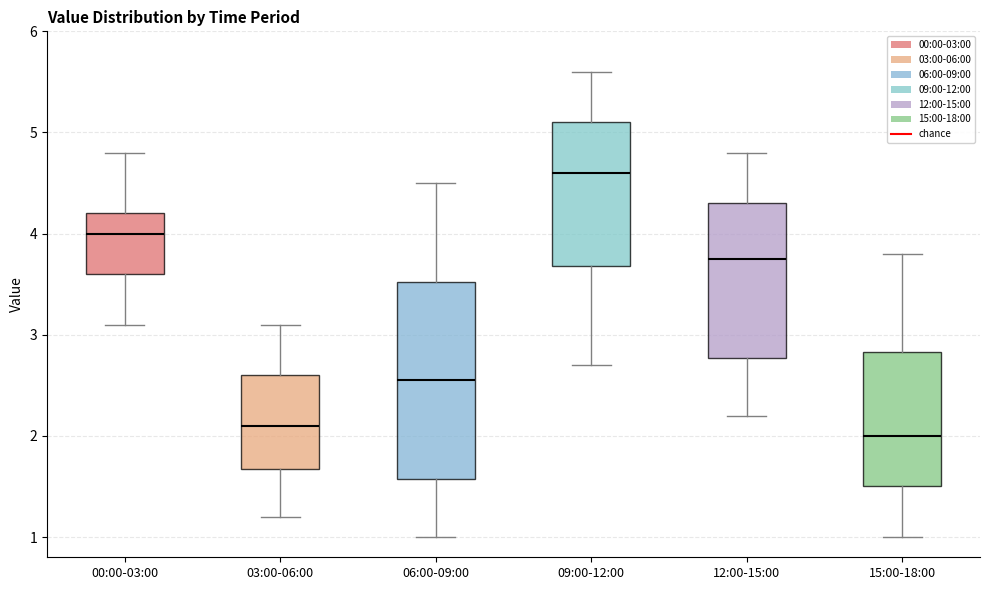

Reading left to right, transcribe this box plot: for each box, give where its median line is, the range the box spans, and where its two whiskers end, as read against the y-axis. The values are not printed on the chart, so give them approximately, as read against the axis.

00:00-03:00: median 4.0, box 3.6 to 4.2, whiskers 3.1 to 4.8
03:00-06:00: median 2.1, box 1.7 to 2.6, whiskers 1.2 to 3.1
06:00-09:00: median 2.6, box 1.6 to 3.5, whiskers 1.0 to 4.5
09:00-12:00: median 4.6, box 3.7 to 5.1, whiskers 2.7 to 5.6
12:00-15:00: median 3.8, box 2.8 to 4.3, whiskers 2.2 to 4.8
15:00-18:00: median 2.0, box 1.5 to 2.8, whiskers 1.0 to 3.8